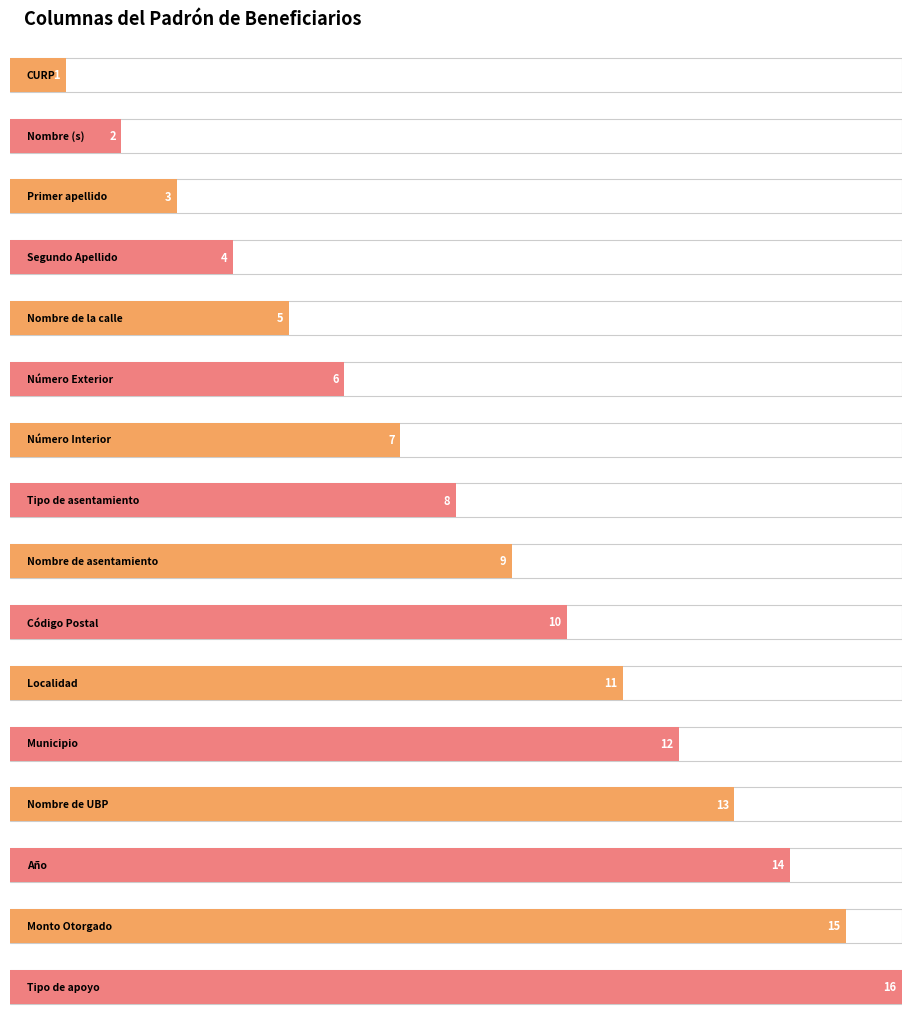

Reading left to right, list all the values displayed in this chart.

1	2	3	4	5	6	7	8	9	10	11	12	13	14	15	16